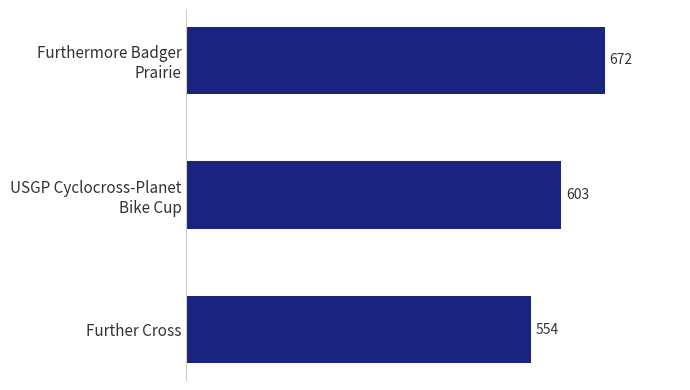

Count the number of categories in the chart.

3